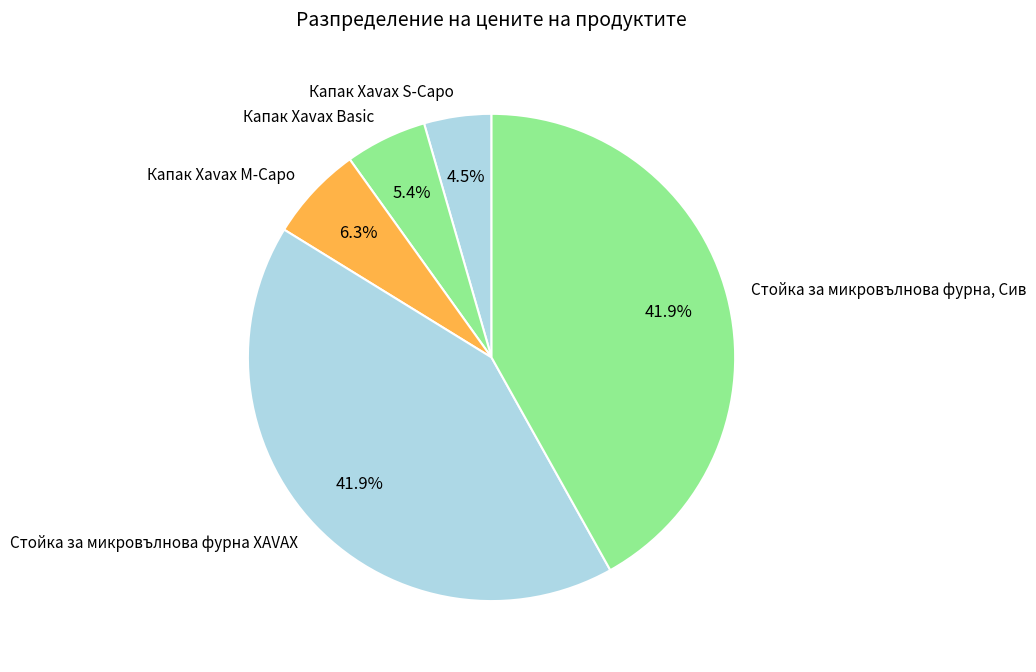

Does Стойка за микровълнова фурна XAVAX represent more than half of the total?

No